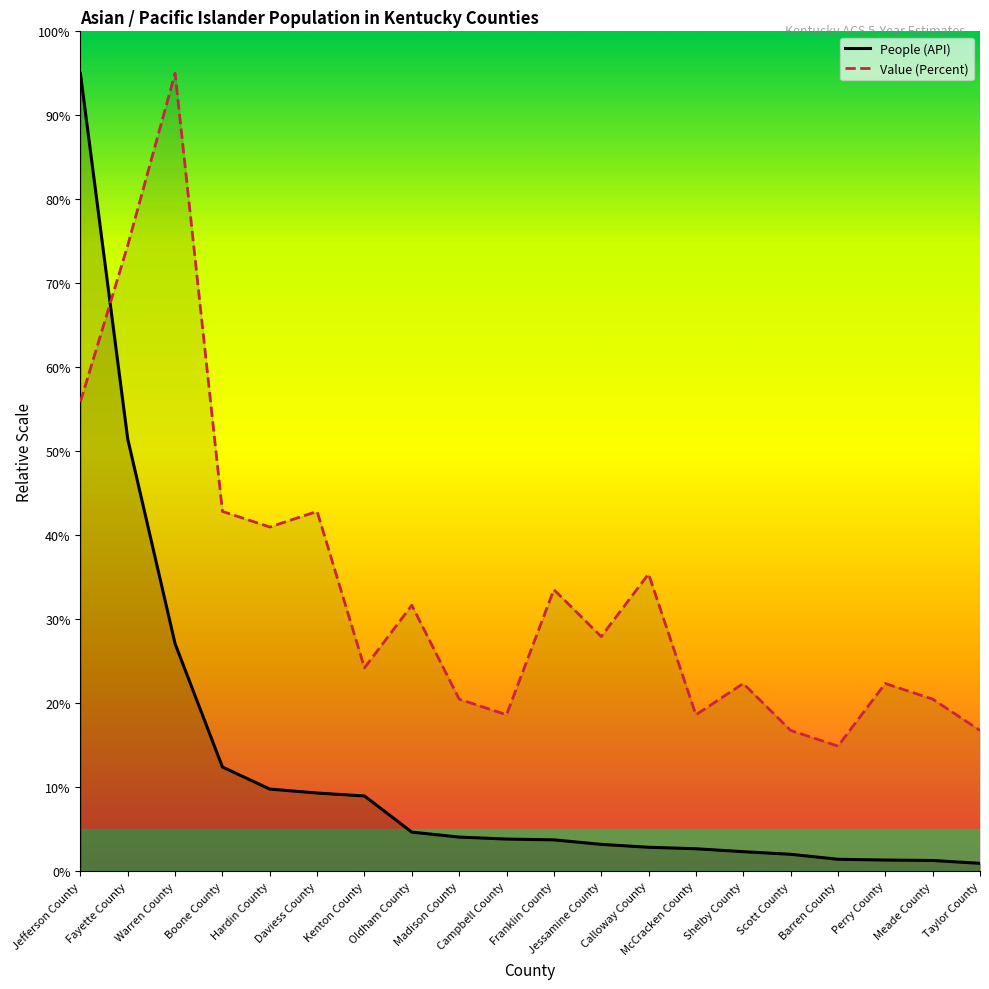

What is the label of the 19th point from the right?

Fayette County